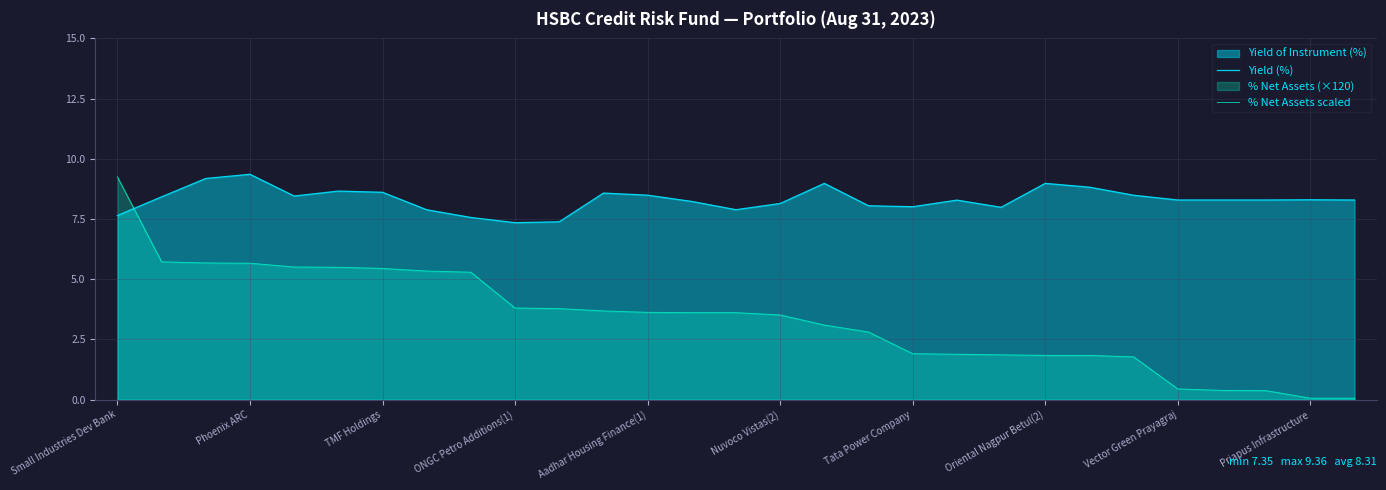

Is it true that % Net Assets scaled equals 2.0 at ONGC Petro Additions(1)?

False